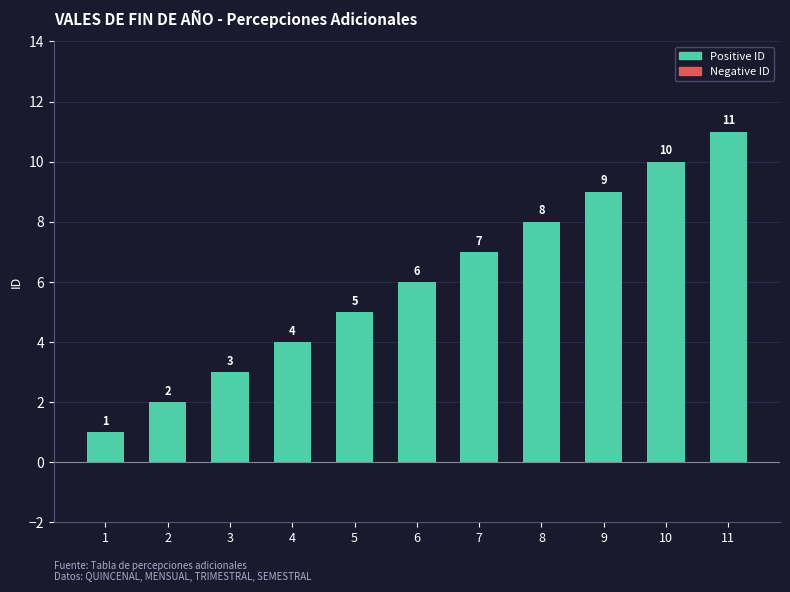

Reading right to left, what are all the values shown in this chart?

11=11	10=10	9=9	8=8	7=7	6=6	5=5	4=4	3=3	2=2	1=1